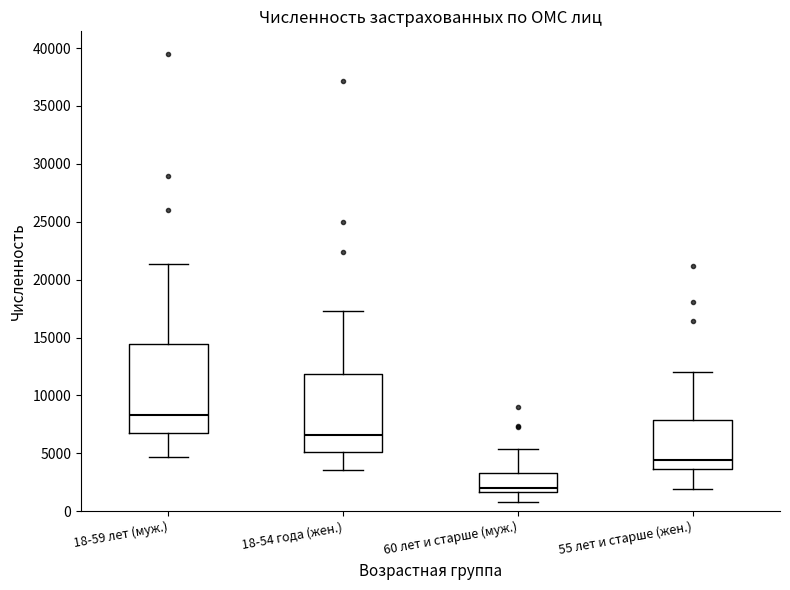

Where does the lower whisker of the box for 55 лет и старше (жен.) end on the y-axis? The values are not printed on the chart, so give them approximately, as read against the axis.

2000